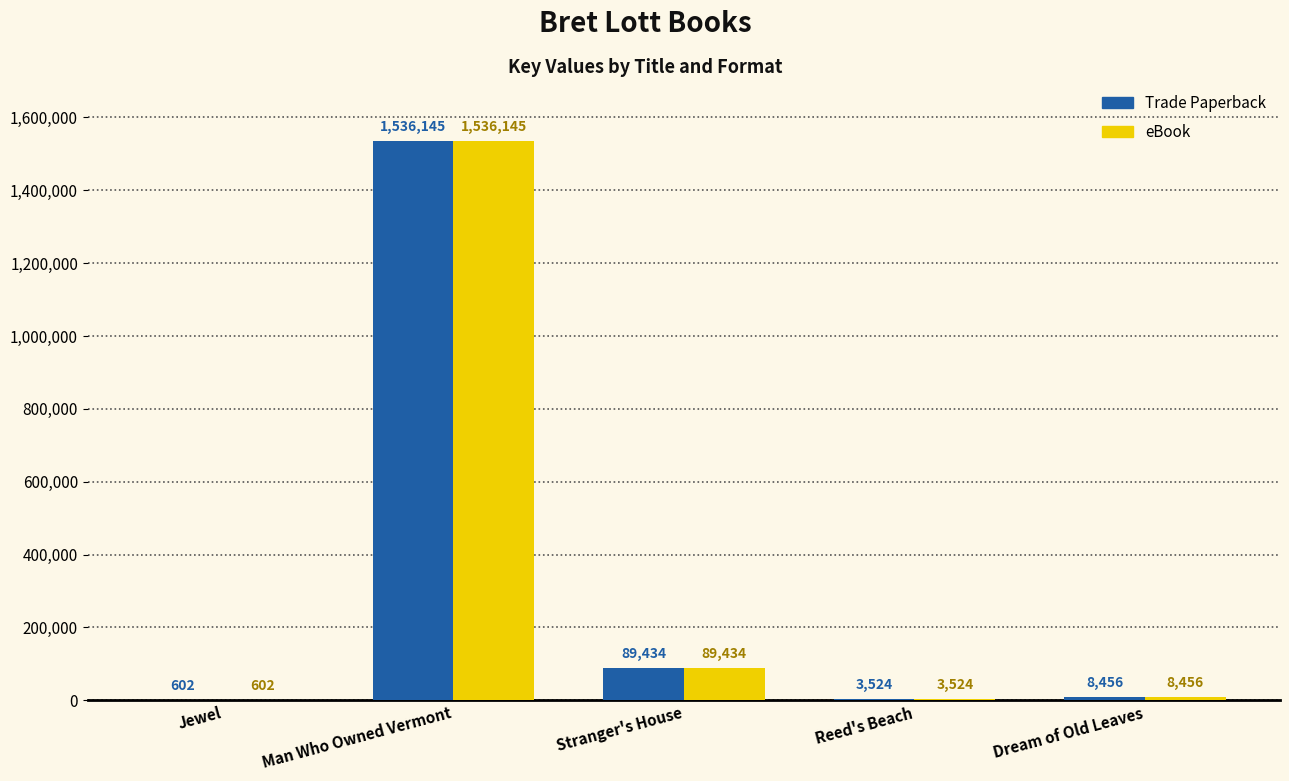

Is the value of Trade Paperback at Reed's Beach greater than the value of eBook at Dream of Old Leaves?

No